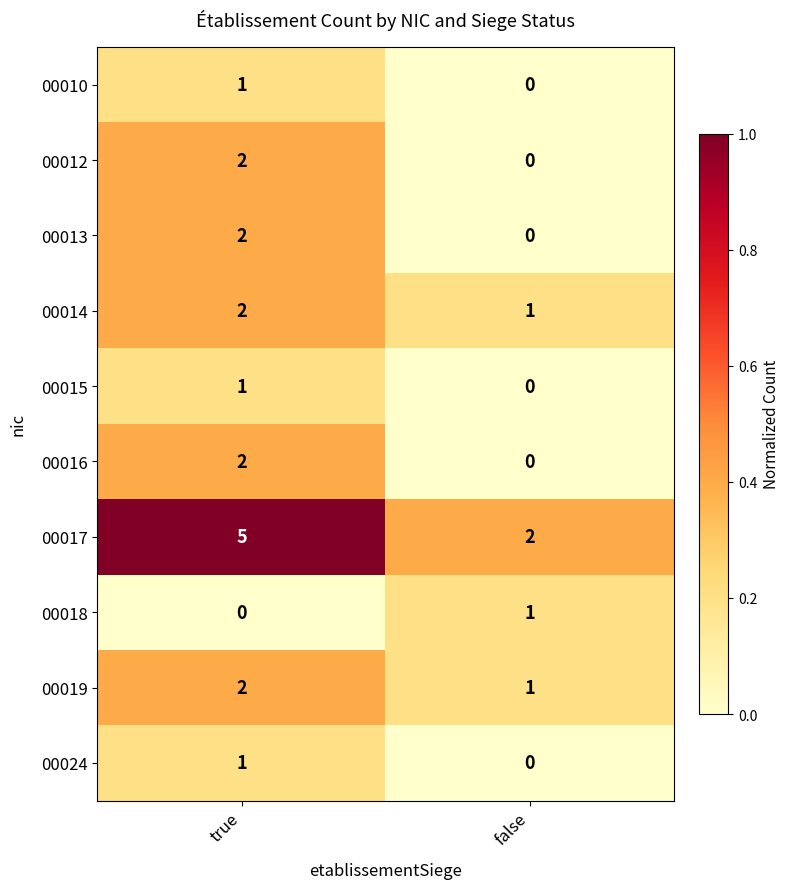

At which label is 00019 closest to 1?

false